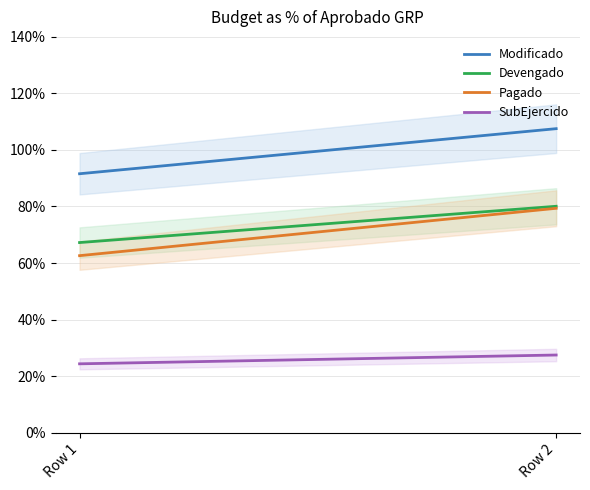

What is the value of the Devengado point at the 2nd from the left?

80.1